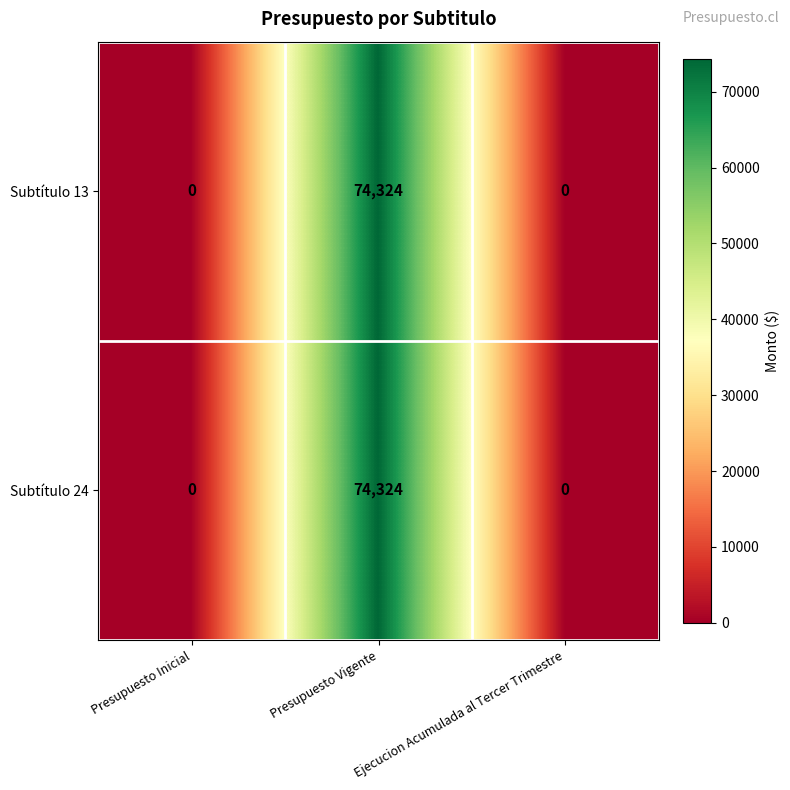

What is the total value across all series at Presupuesto Vigente?

148648